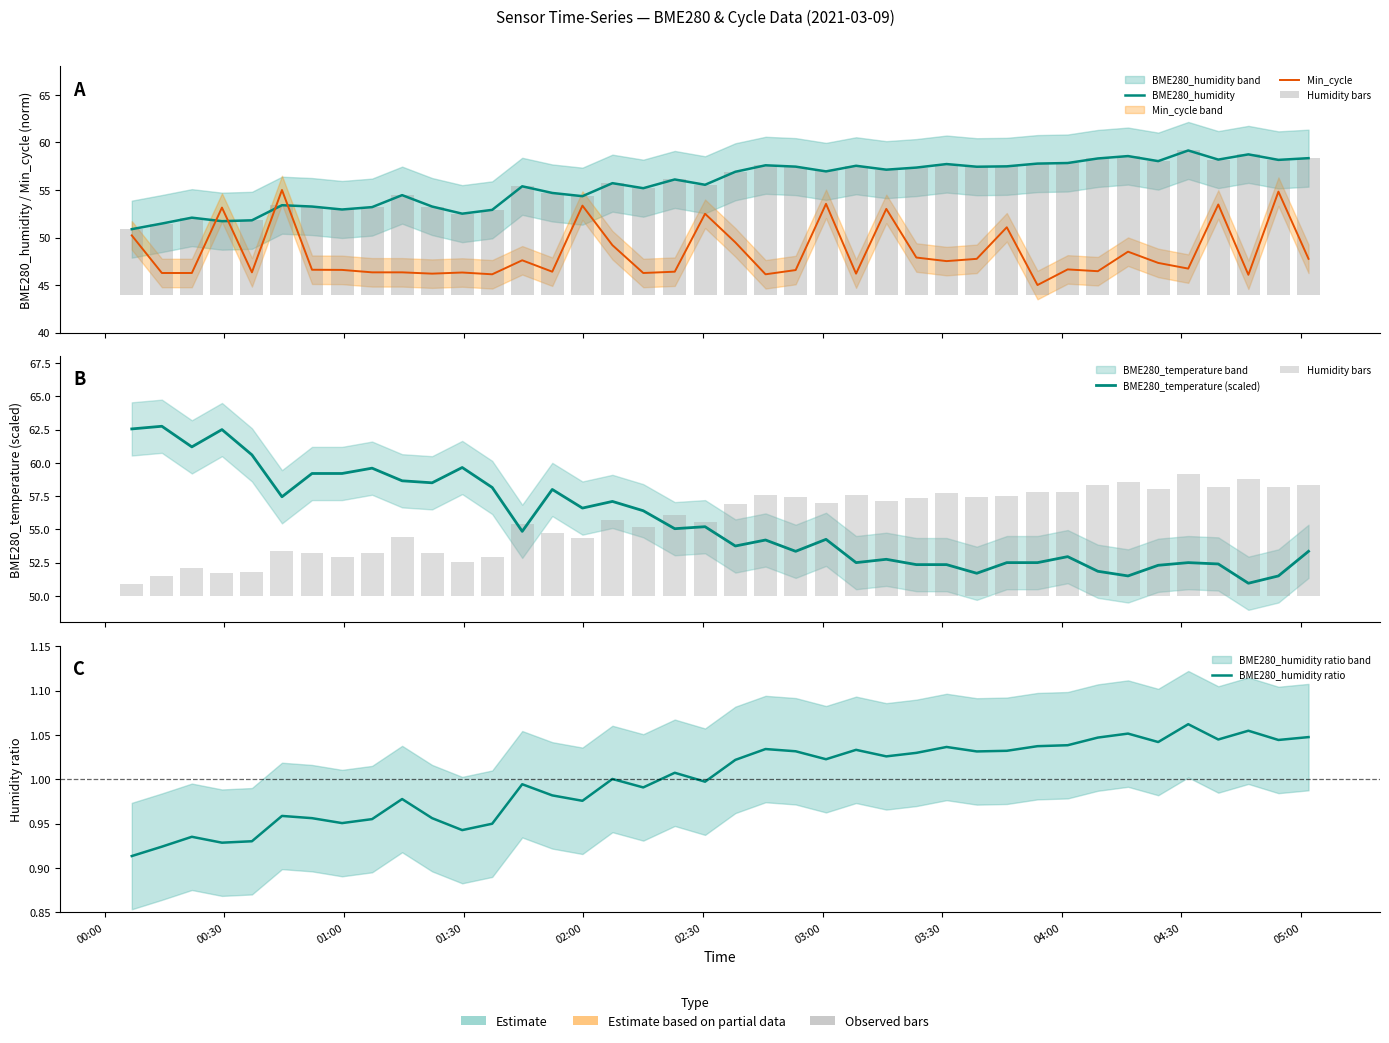

Count the number of categories in the chart.

40